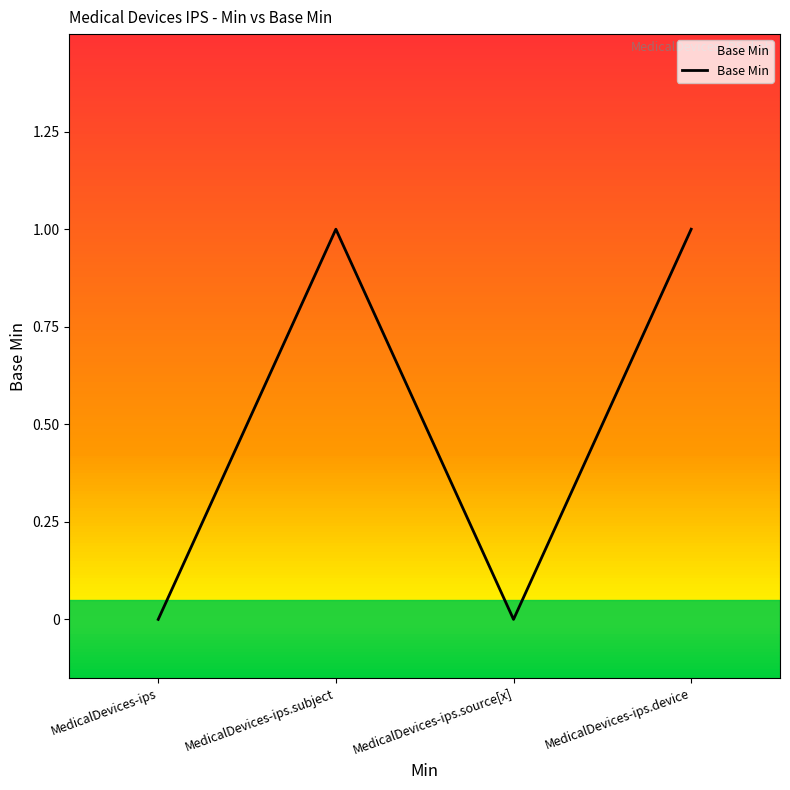

What is the label of the 3rd point from the left?

MedicalDevices-ips.source[x]